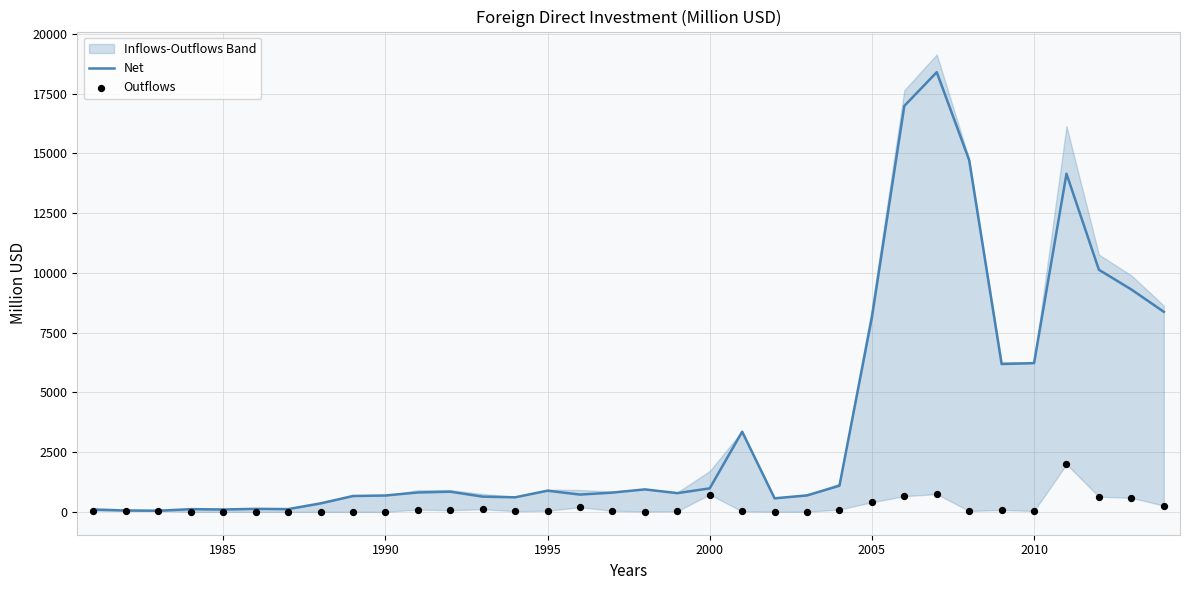

Which series reaches the minimum Y coordinate?

Outflows